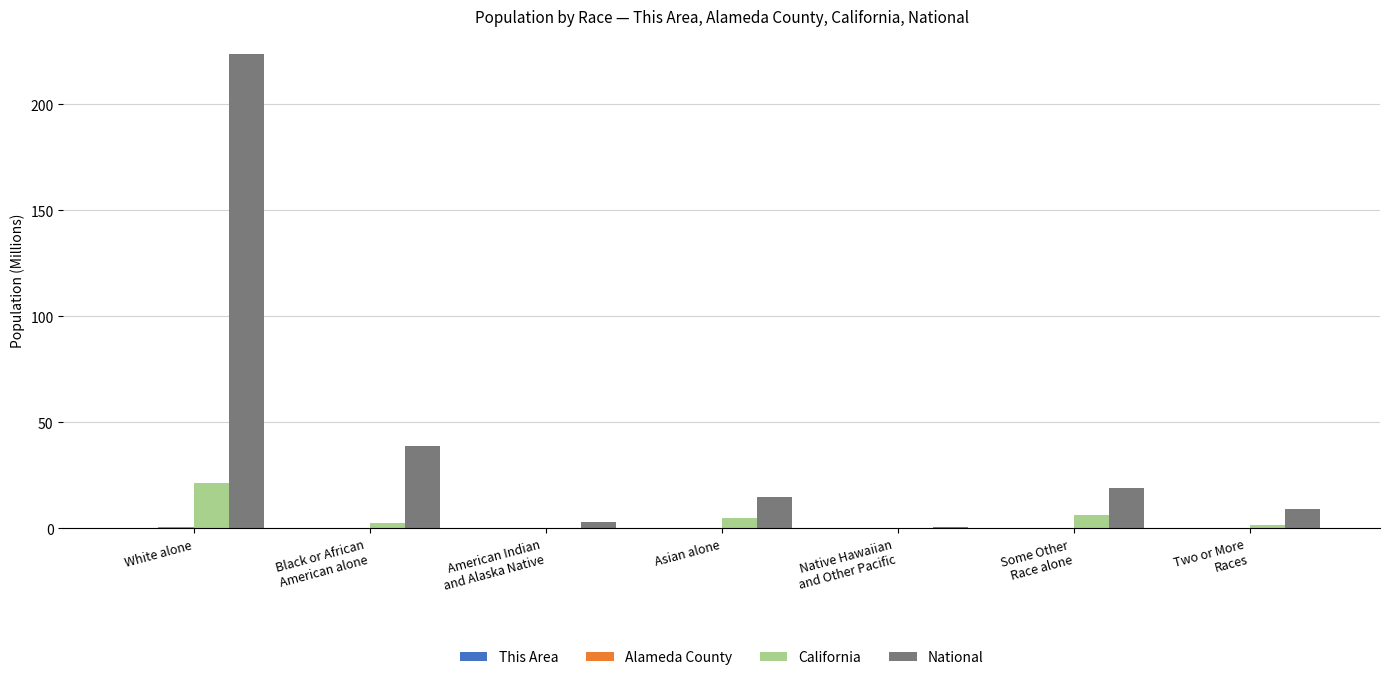

What is the sum of all California values?

37.3